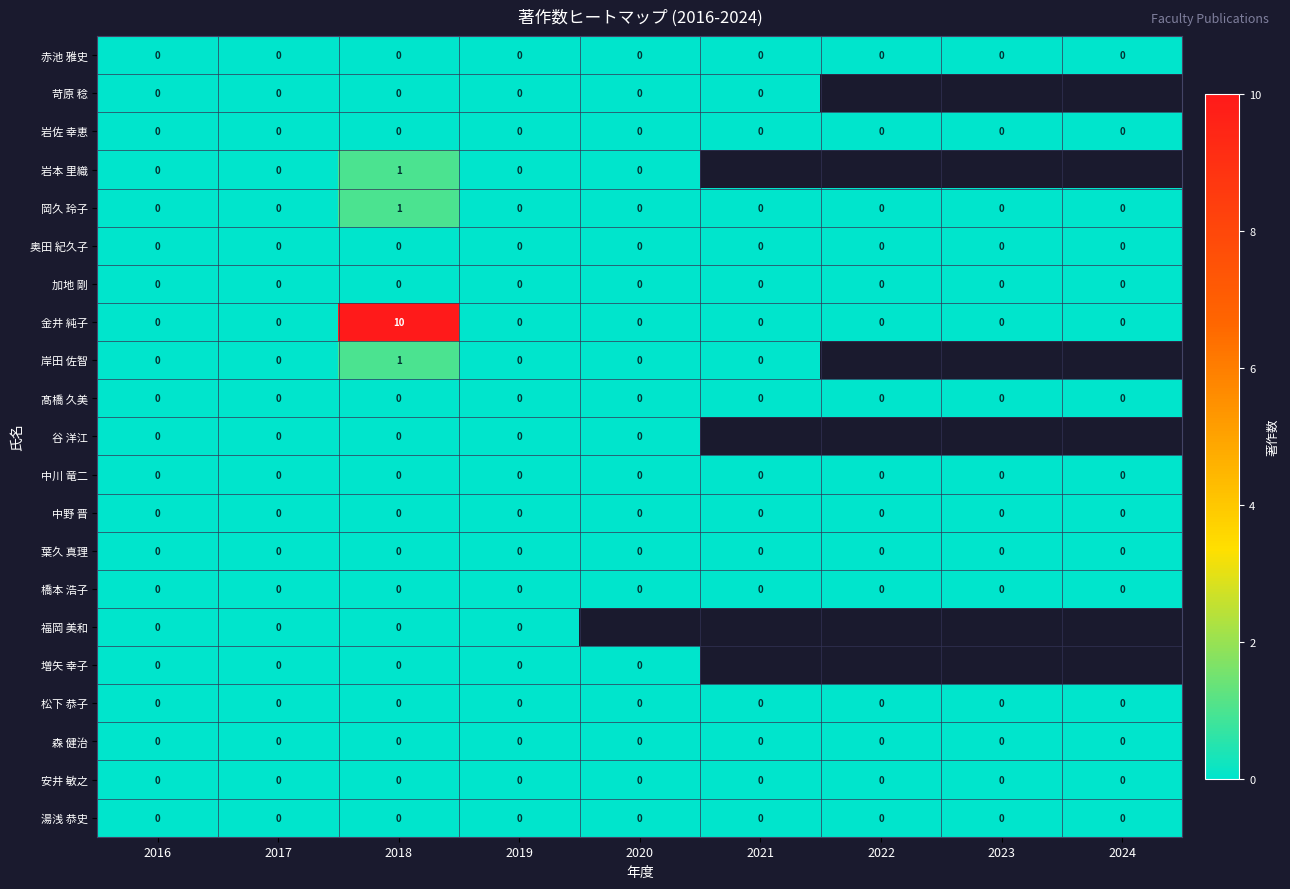

At how many categories does at least one series exceed 1?

1